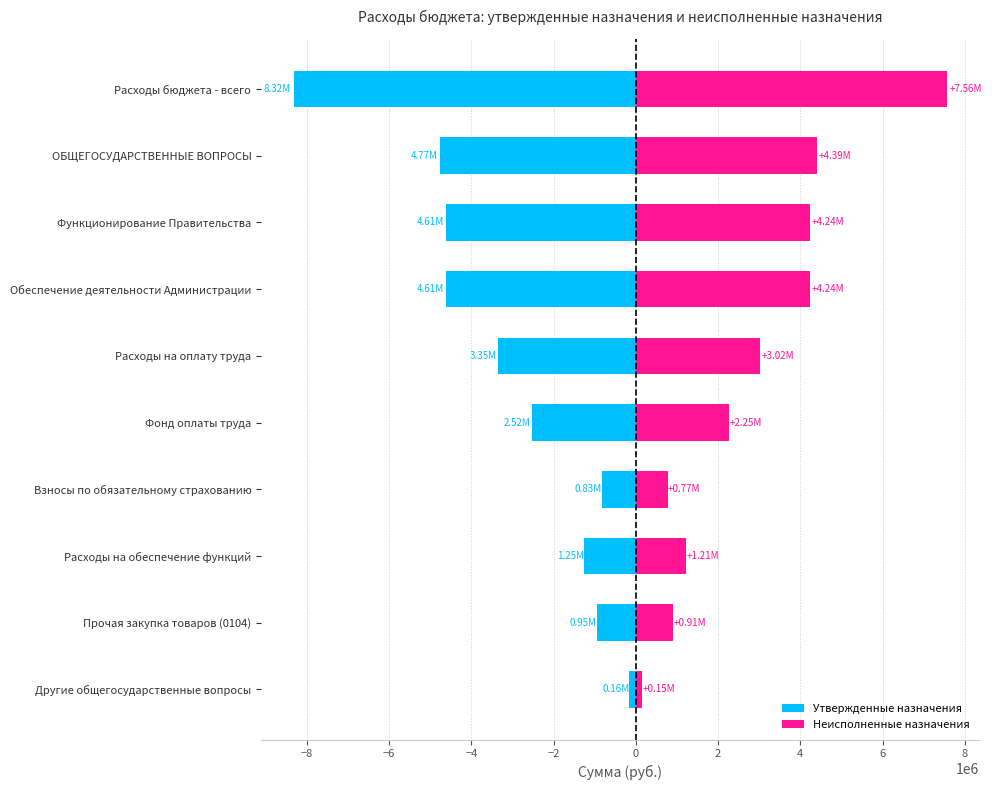

At Взносы по обязательному страхованию, list the series in order from largest to smallest.

Неисполненные назначения, Утвержденные назначения